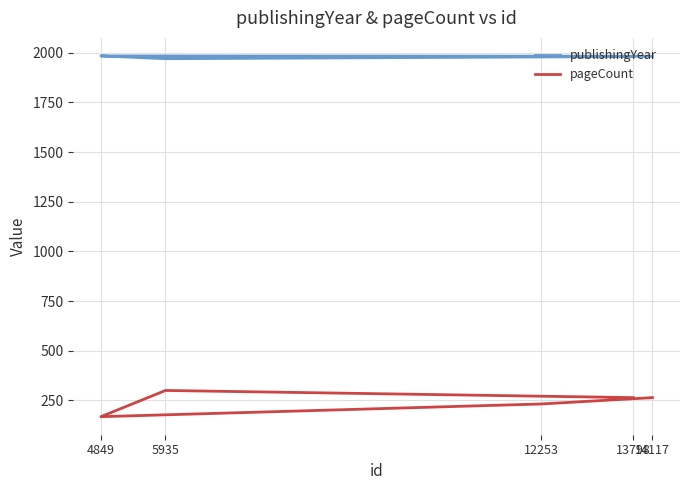

Where does the publishingYear series first go above 1982?

12253